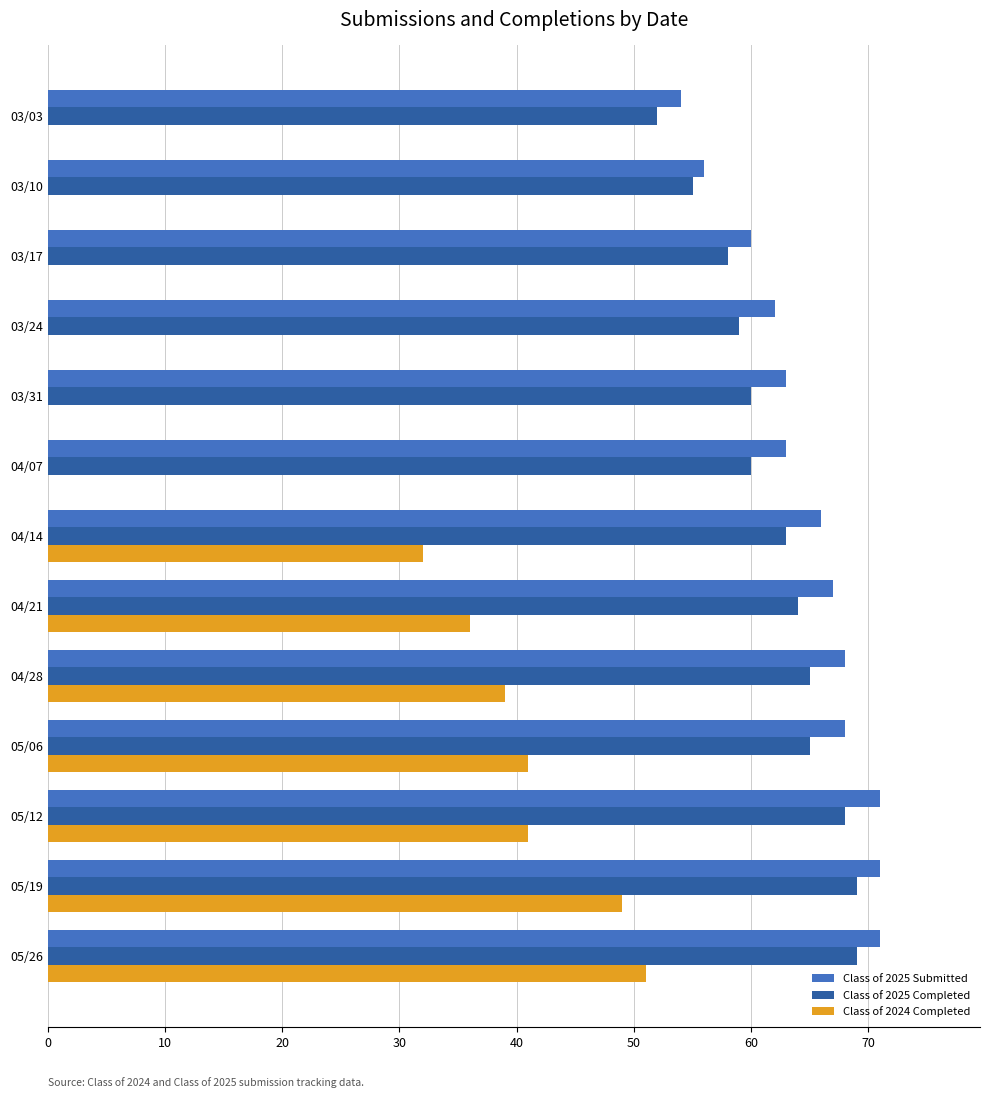

What is the sum of the Class of 2025 Submitted values at 03/10 and 03/17?

116